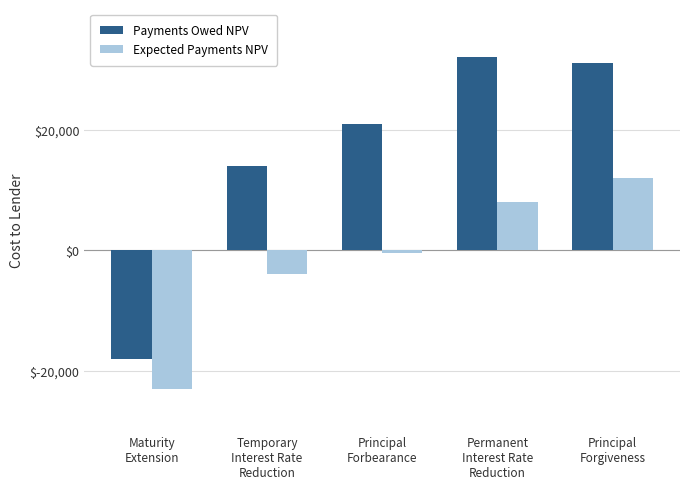

What is the maximum value for Expected Payments NPV?

12000